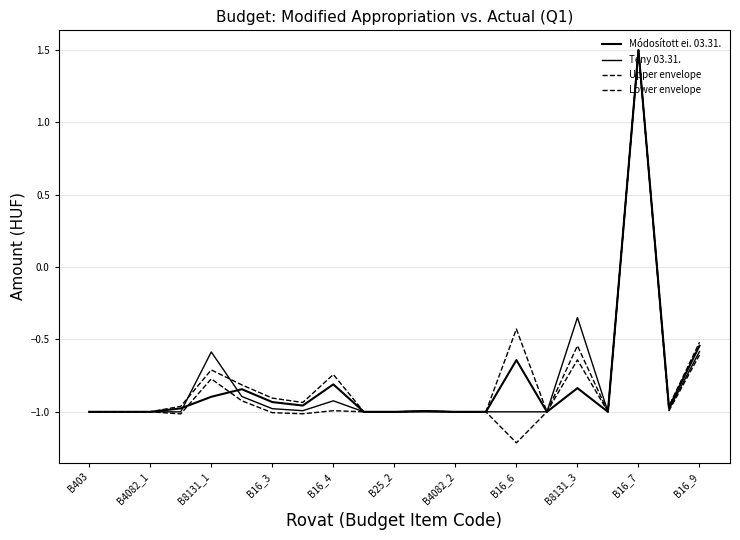

Does the chart have visible grid lines?

Yes